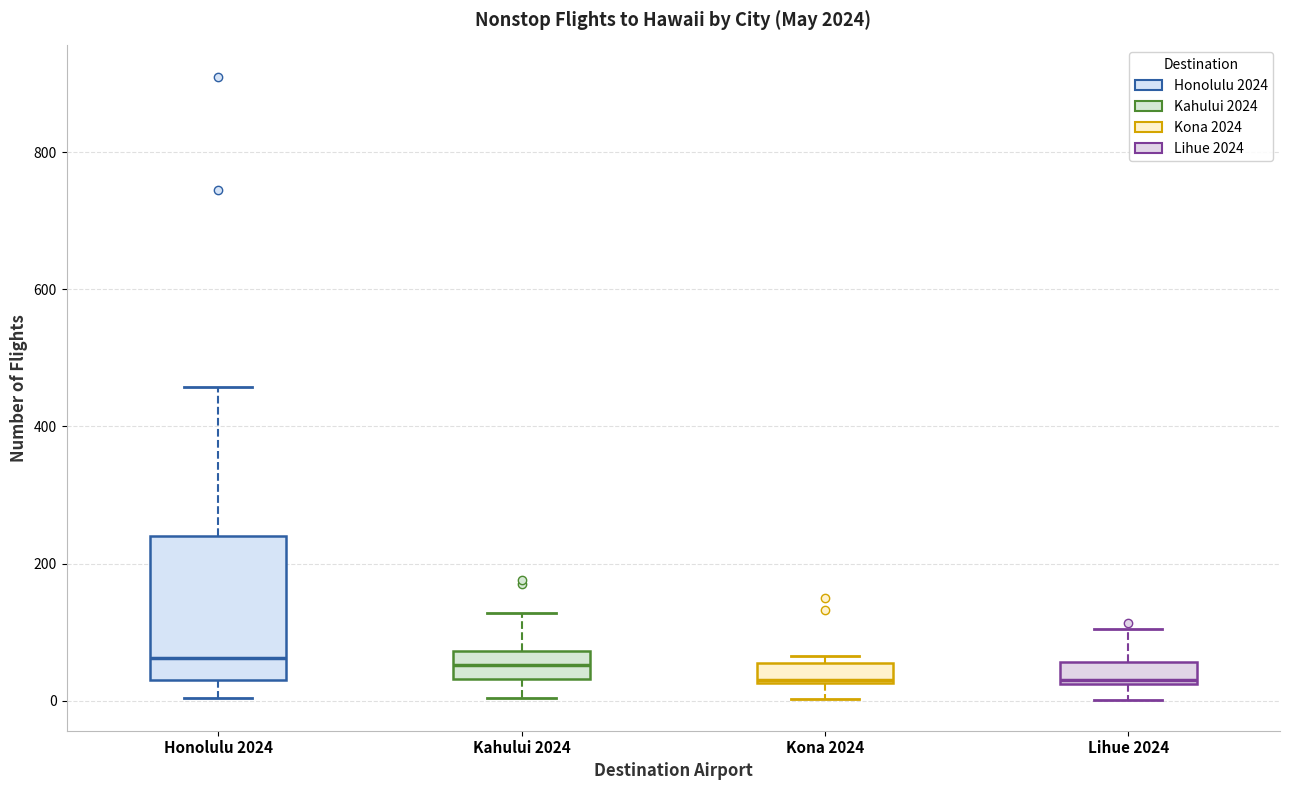

Which box is the tallest, from its lower edge to its upper edge?

Honolulu 2024